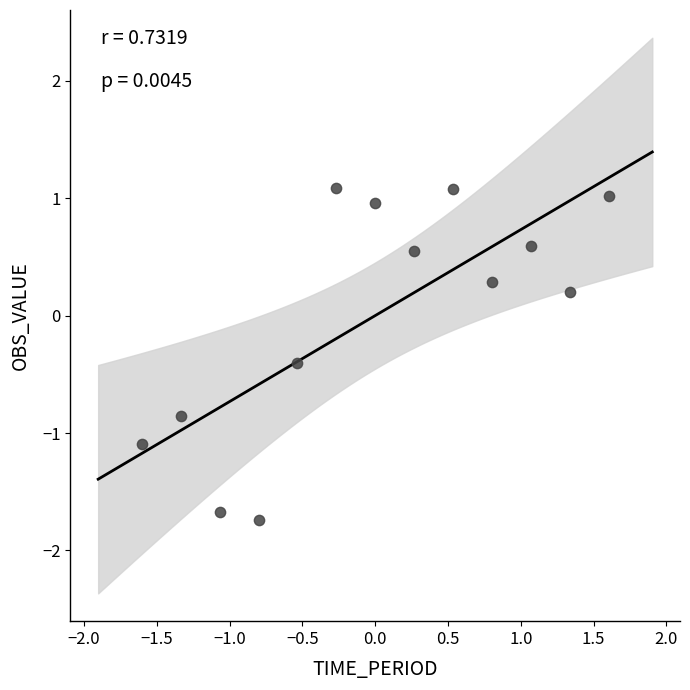

What is the range of X values (max minus min)?

3.2